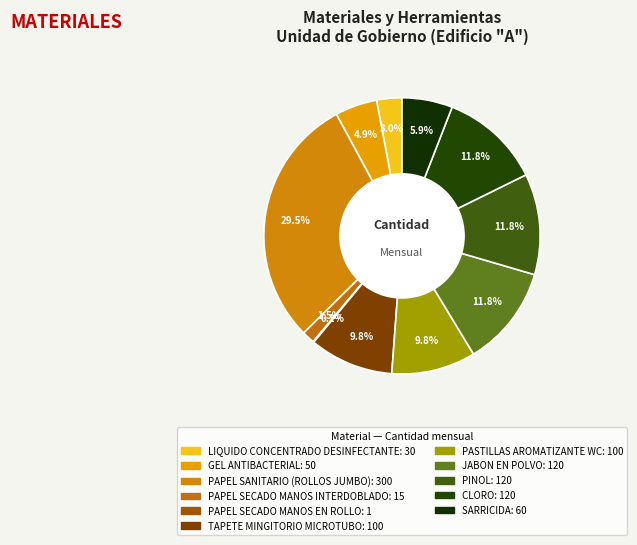

To the nearest percent, what is the average slice percentage?

9%